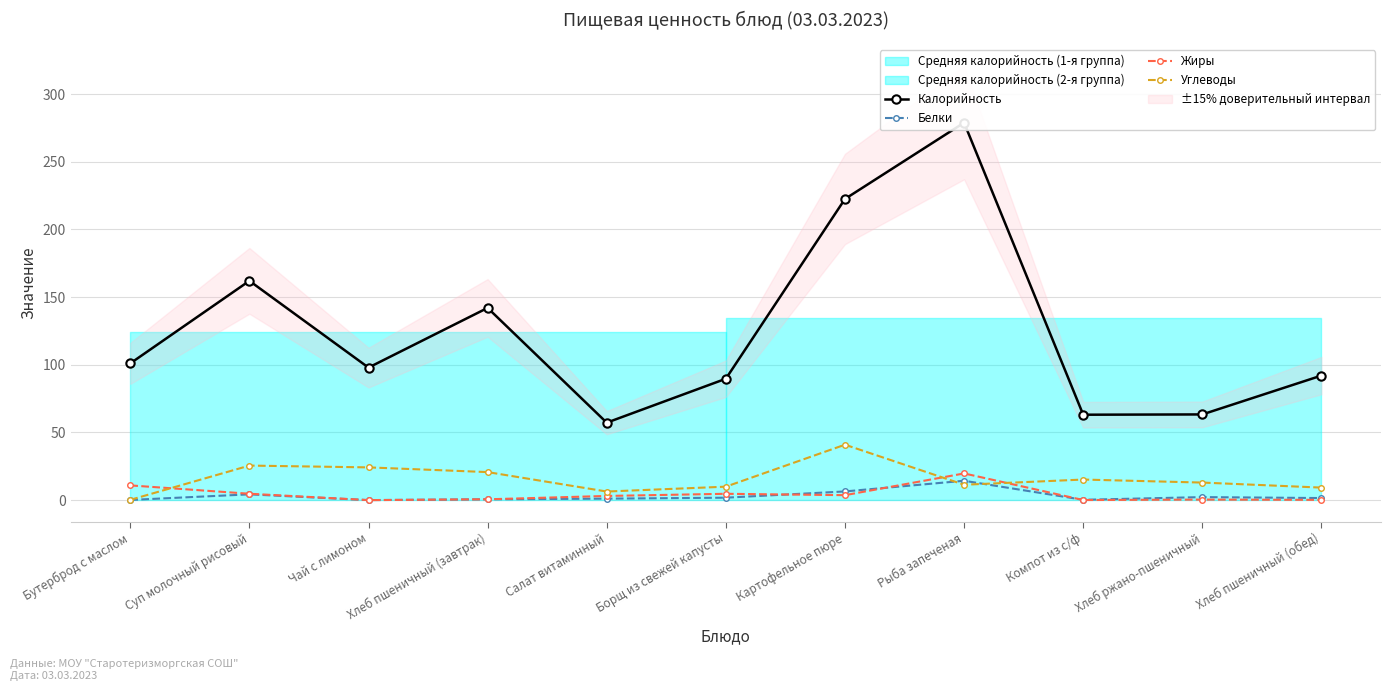

Reading left to right, transcribe all the data shown in this chart.

Калорийность: 101.0	162.0	97.9	142.0	57.2	89.7	222.5	278.8	63.1	63.3	92.0
Белки: 0.1	4.3	0.0	0.6	1.1	1.8	6.4	14.3	0.2	2.2	1.5
Жиры: 10.9	4.7	0.0	0.6	3.1	4.7	3.6	19.7	0.1	0.4	0.2
Углеводы: 0.2	25.5	24.2	20.7	6.3	9.9	40.9	11.4	15.2	13.0	9.2